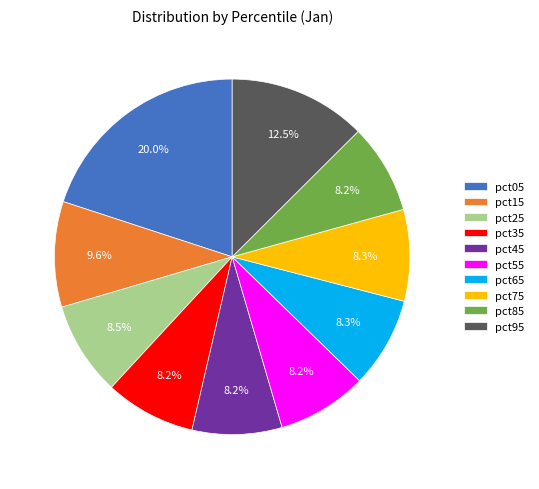

Is it true that pct55 is 18% of the pie?

False